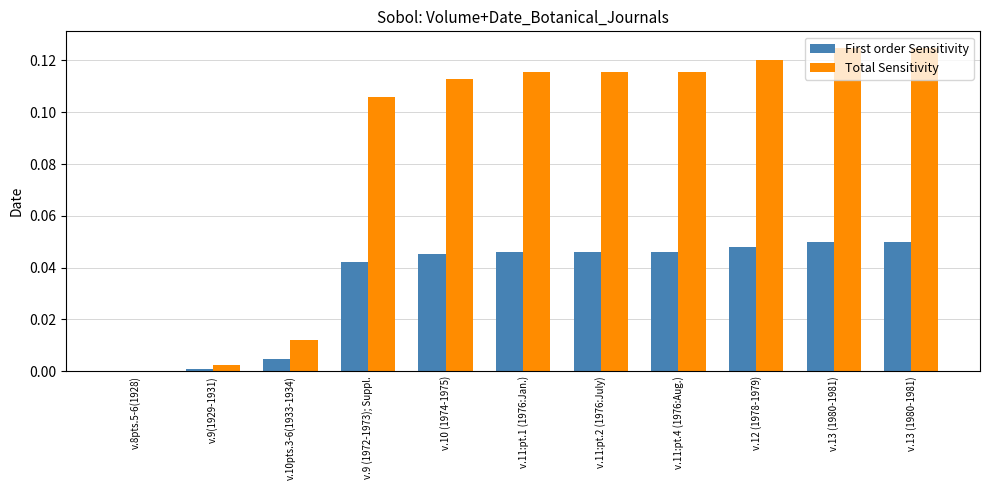

How many positive values does the First order Sensitivity series have?

10